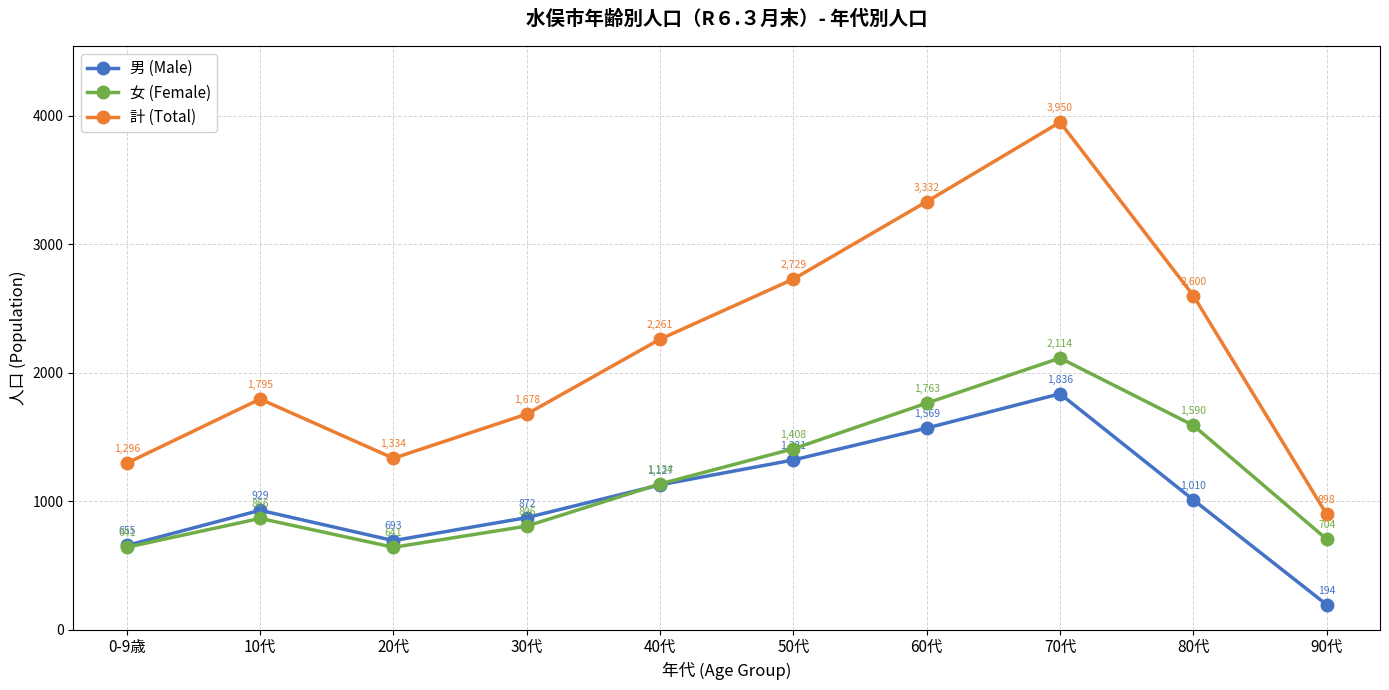

What is the smallest value displayed?

194